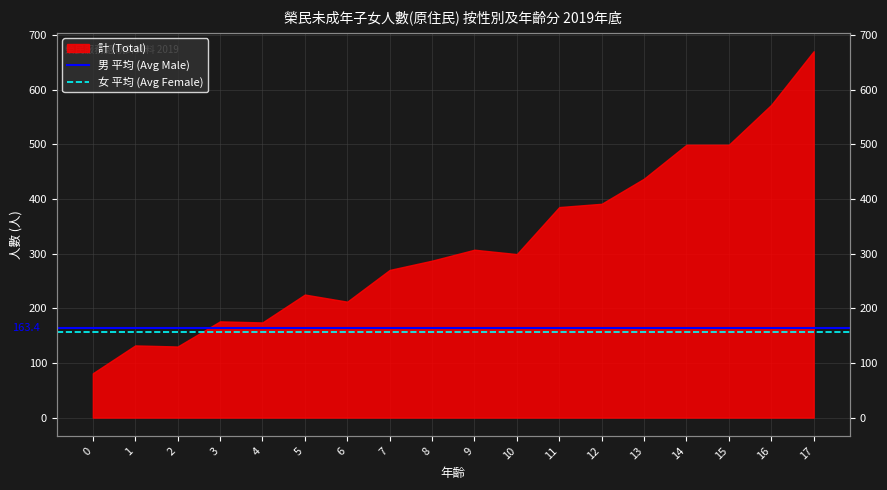

What is the average value of the 女 平均 (Avg Female) series?

155.8